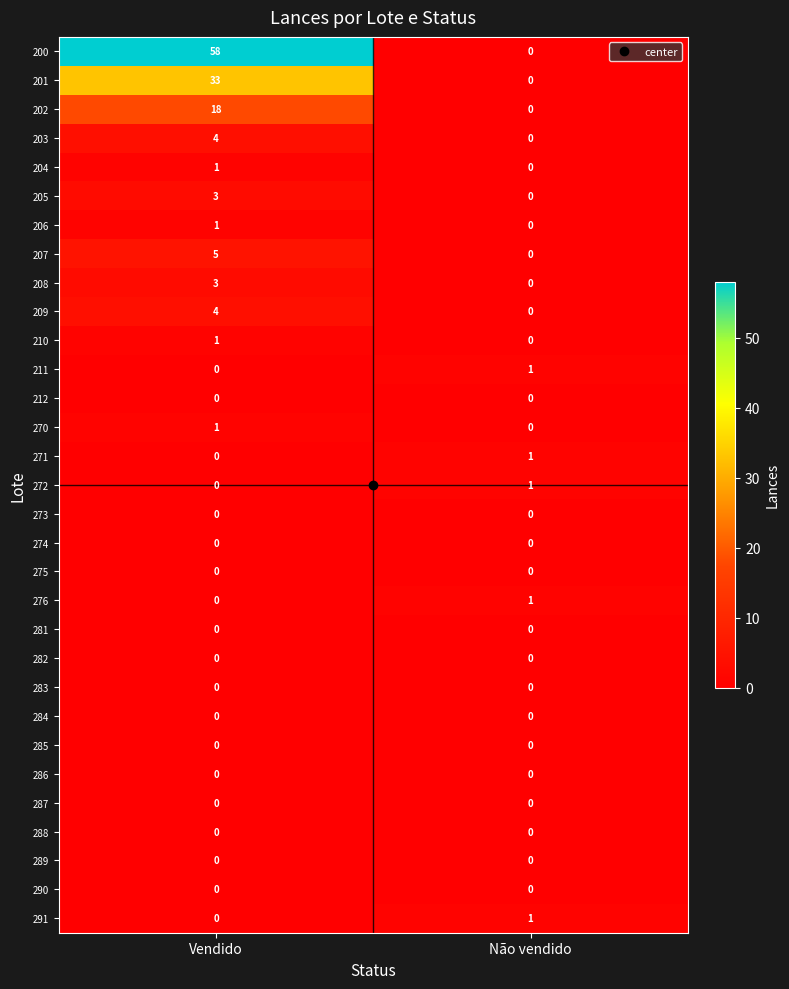

What is the sum of all 205 values?

3